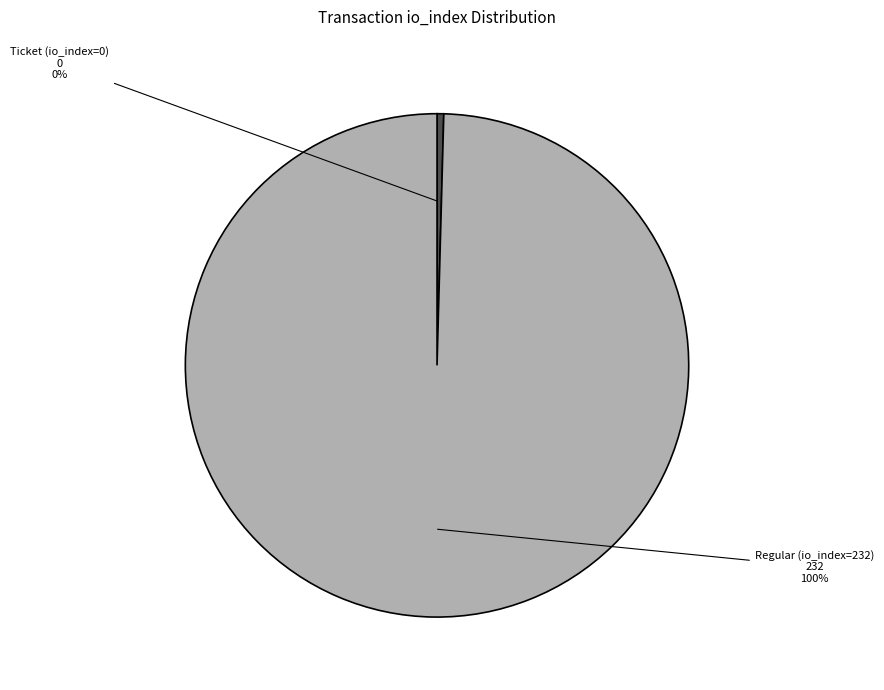

Count the number of slices in the pie.

2